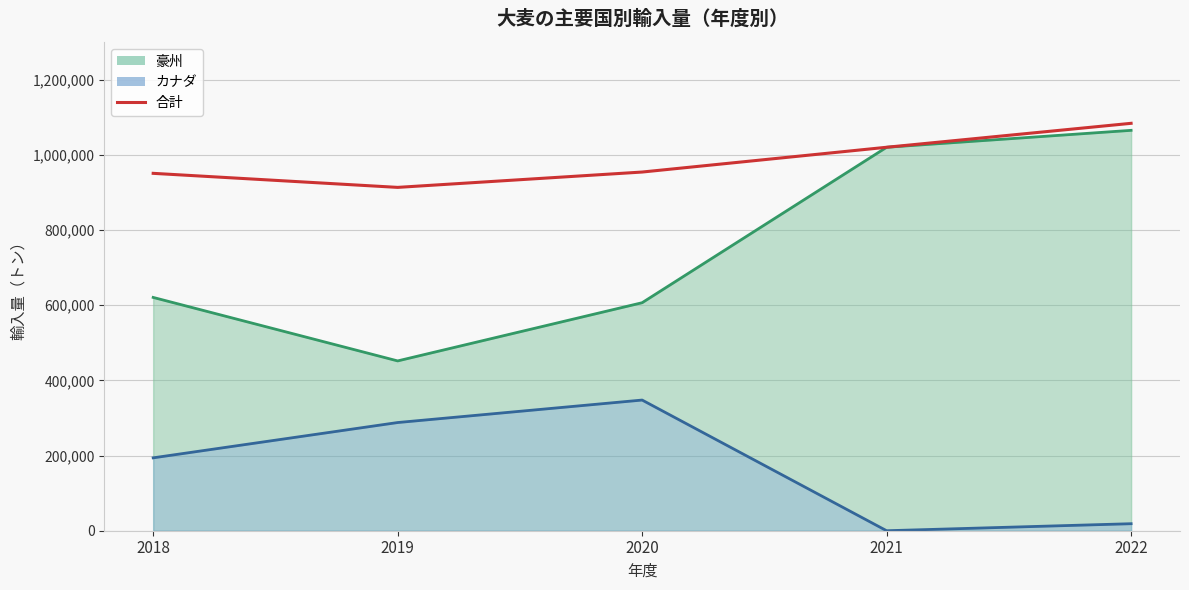

What is the value of the 5th point from the left?

1083522